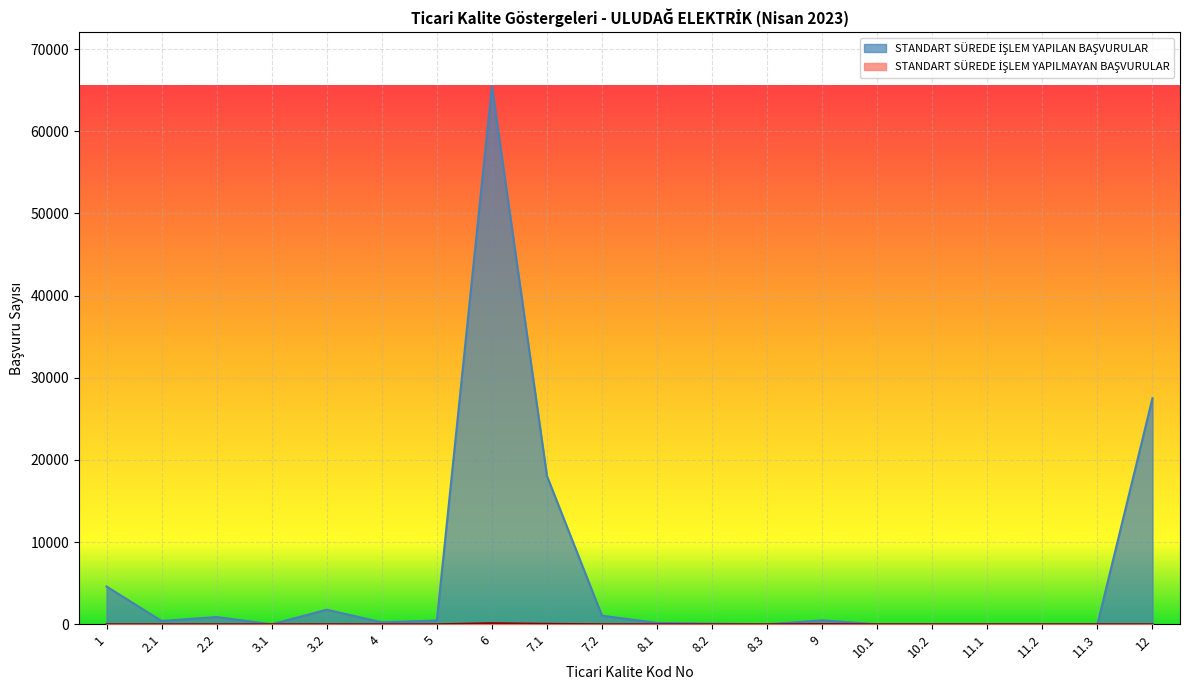

What position from the left is 5?

7